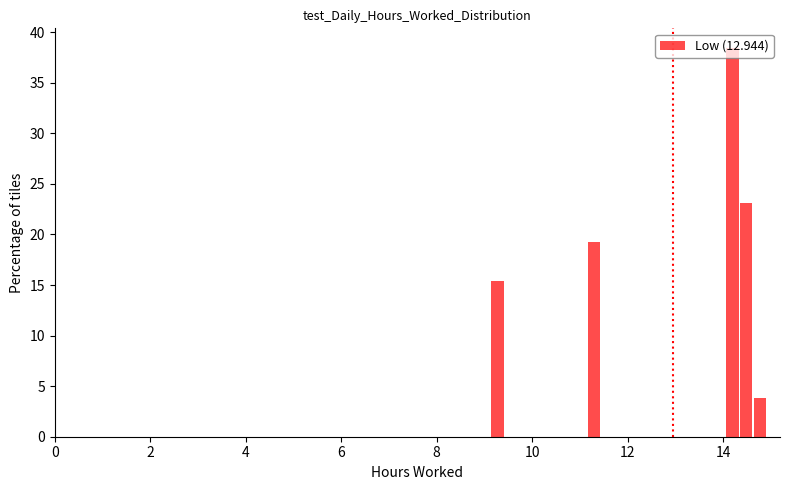

Around what value on the x-axis is the tallest bar? Give the approximate position of its centre, as read against the axis.

14.2